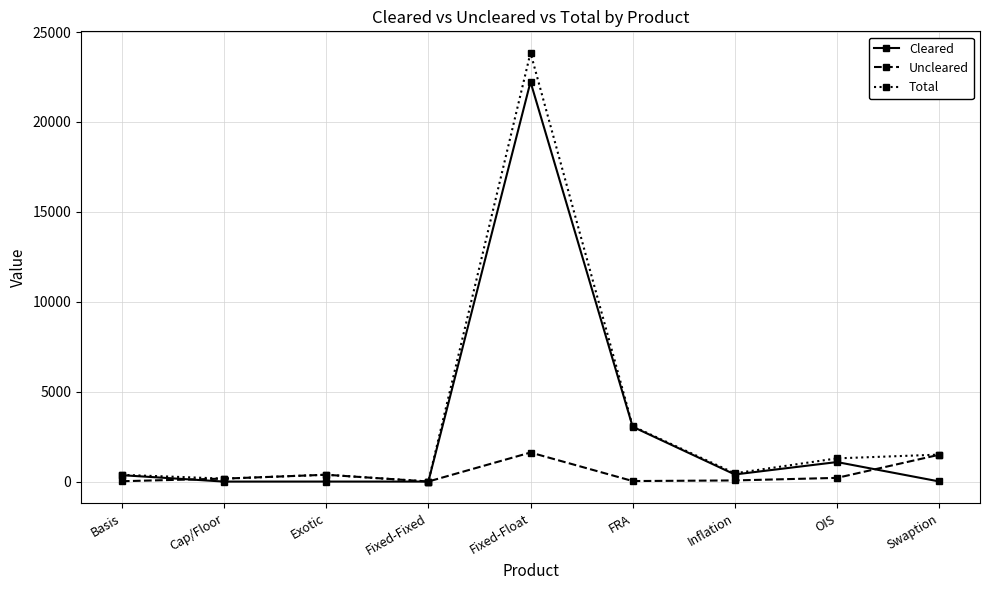

Rank the series by their maximum value, from lowest to highest.

Uncleared, Cleared, Total